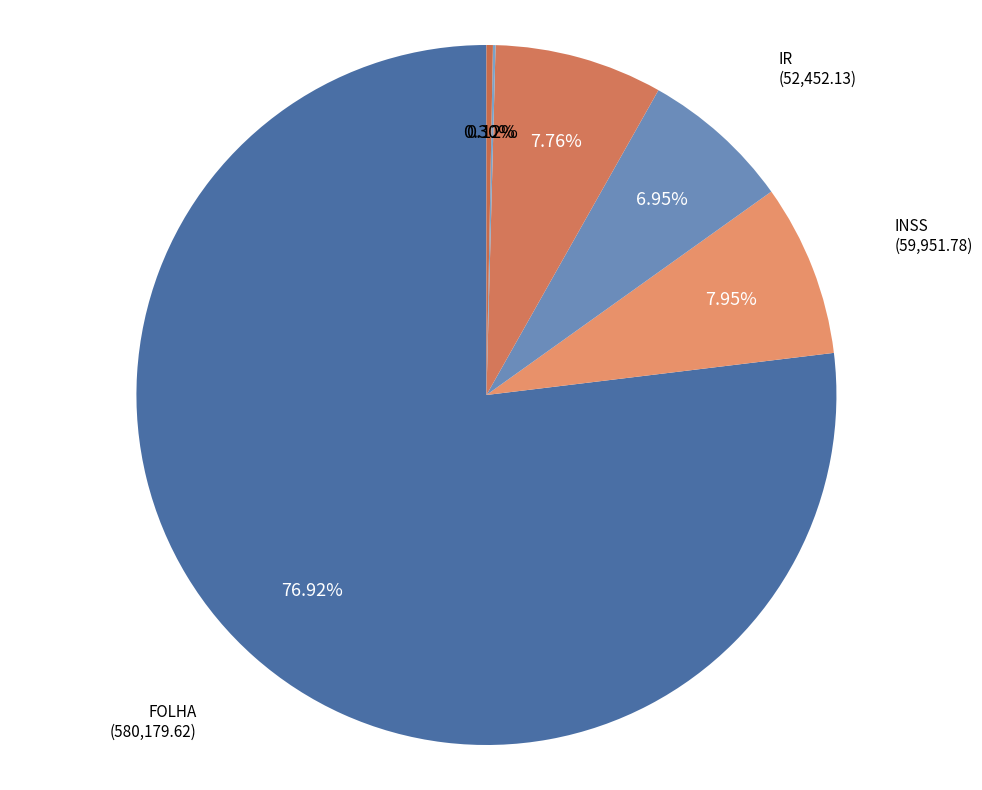

What is the largest slice in the pie chart?

FOLHA